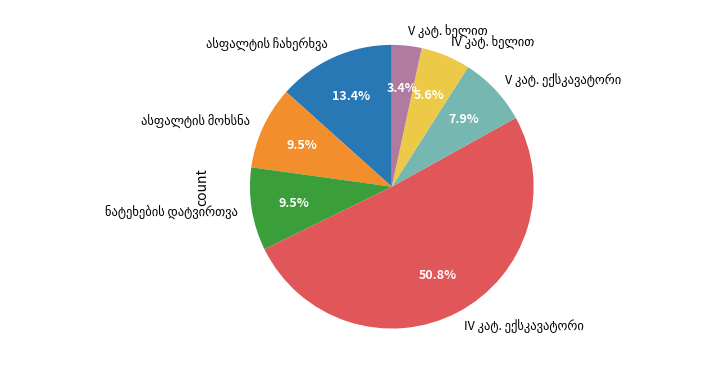

To the nearest percent, what is the average slice percentage?

14%